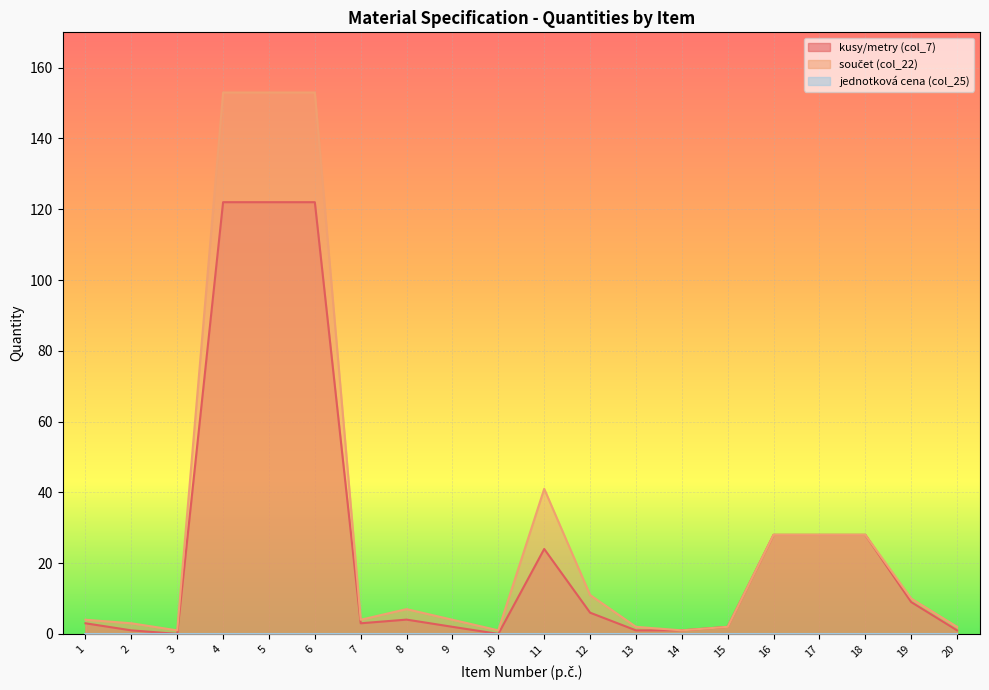

Reading left to right, what are all the values shown in this chart?

kusy/metry (col_7): 3.0	1.0	0.0	122.0	122.0	122.0	3.0	4.0	2.0	0.0	24.0	6.0	1.0	1.0	2.0	28.0	28.0	28.0	9.0	1.0
součet (col_22): 4.0	3.0	1.0	153.0	153.0	153.0	4.0	7.0	4.0	1.0	41.0	11.0	2.0	1.0	2.0	28.0	28.0	28.0	10.0	2.0